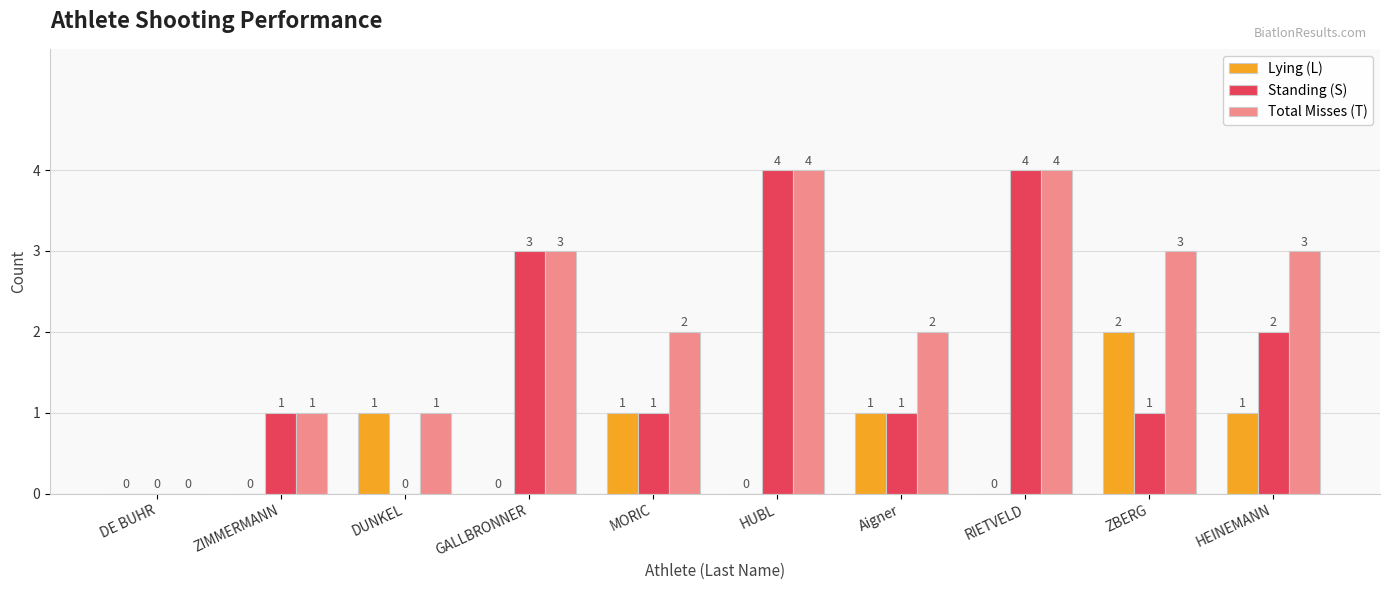

Is the value of Standing (S) at DE BUHR greater than the value of Total Misses (T) at Aigner?

No